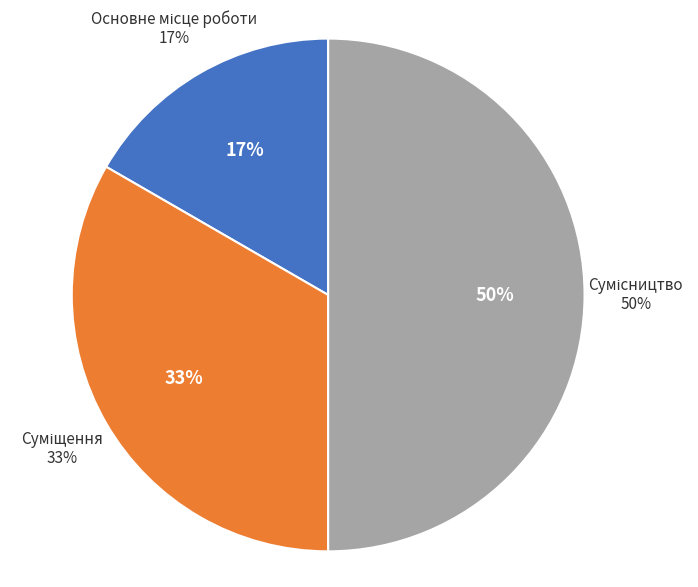

Is there a majority slice in this chart?

No